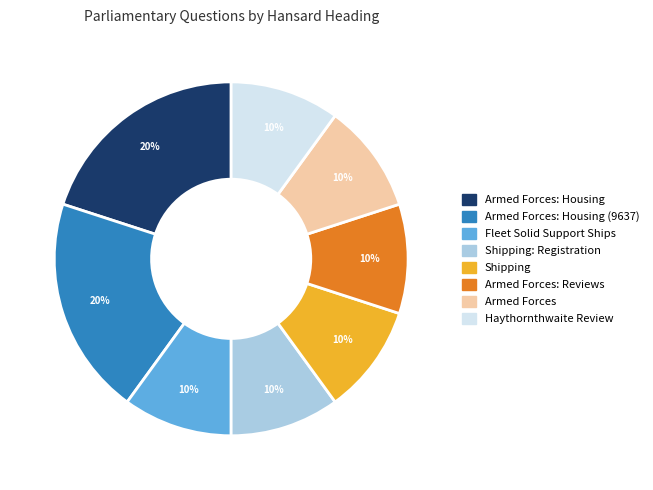

Is there a majority slice in this chart?

No